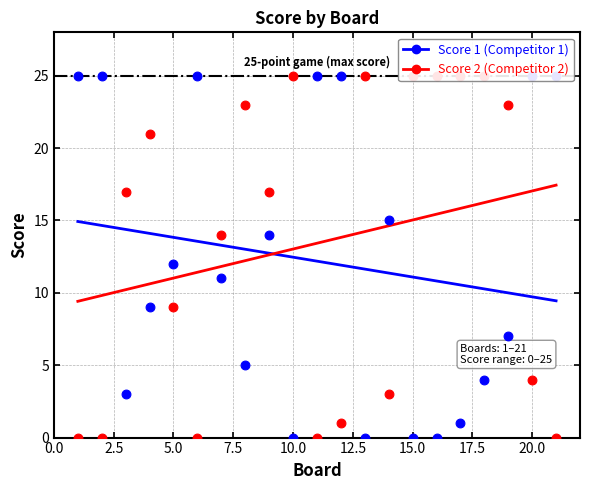

At how many categories does at least one series exceed 1?

21